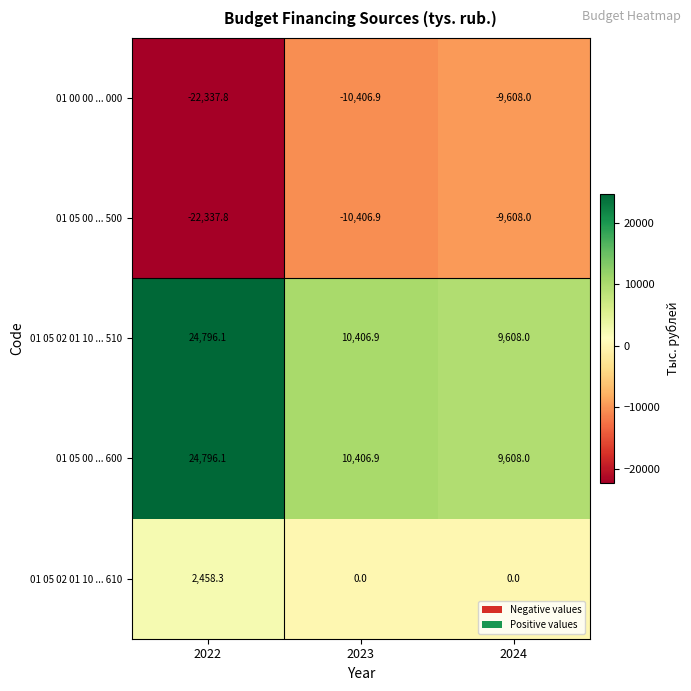

Rank the categories by 01 00 00 ... 000 value from highest to lowest.

2024, 2023, 2022